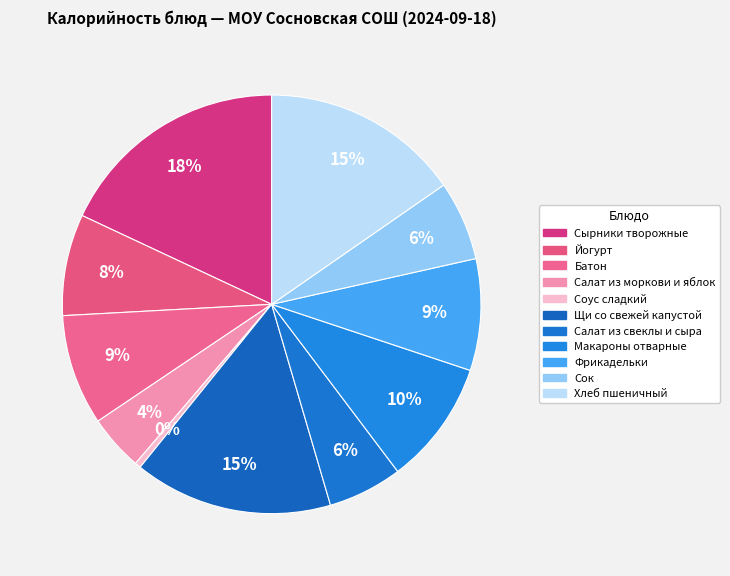

Count the number of slices in the pie.

11